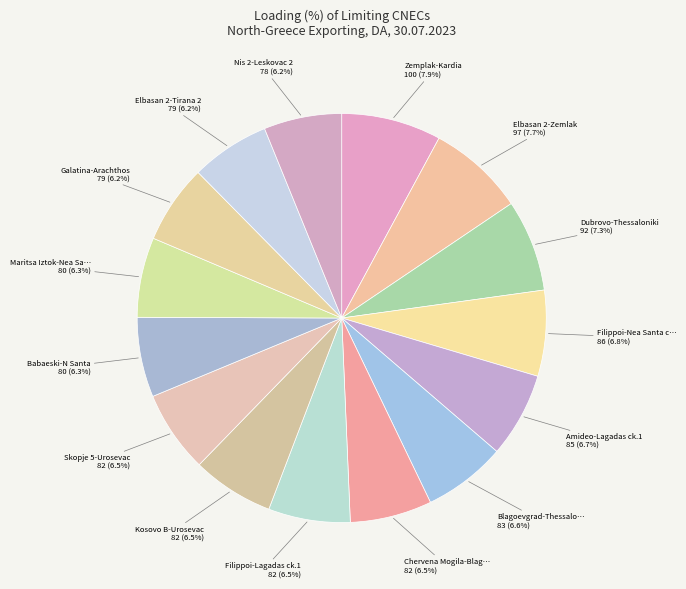

How many segments does this pie chart have?

15